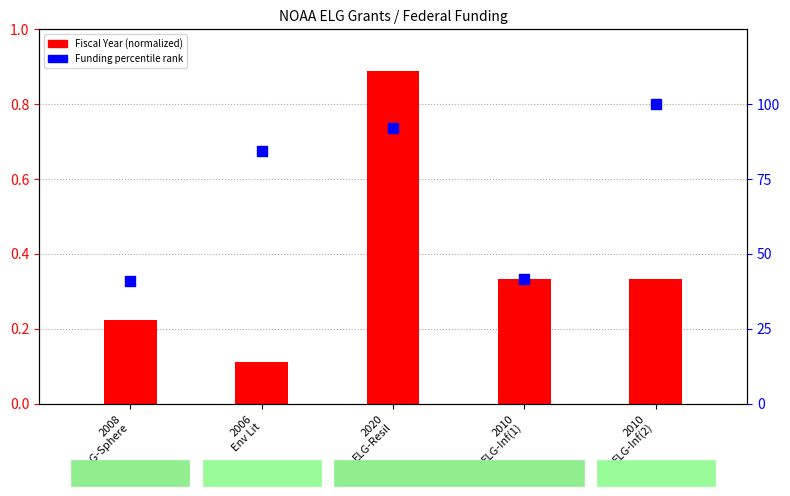

What are all the series names shown in the legend?

Fiscal Year (normalized), Funding percentile rank